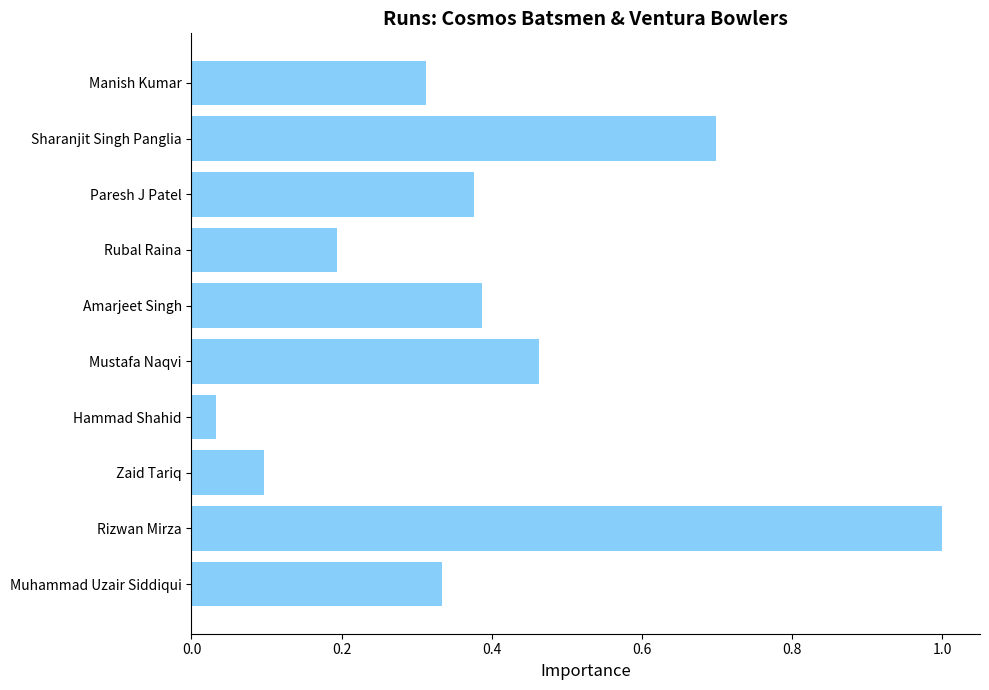

What is the change in value from Rizwan Mirza to Rubal Raina?

-0.8